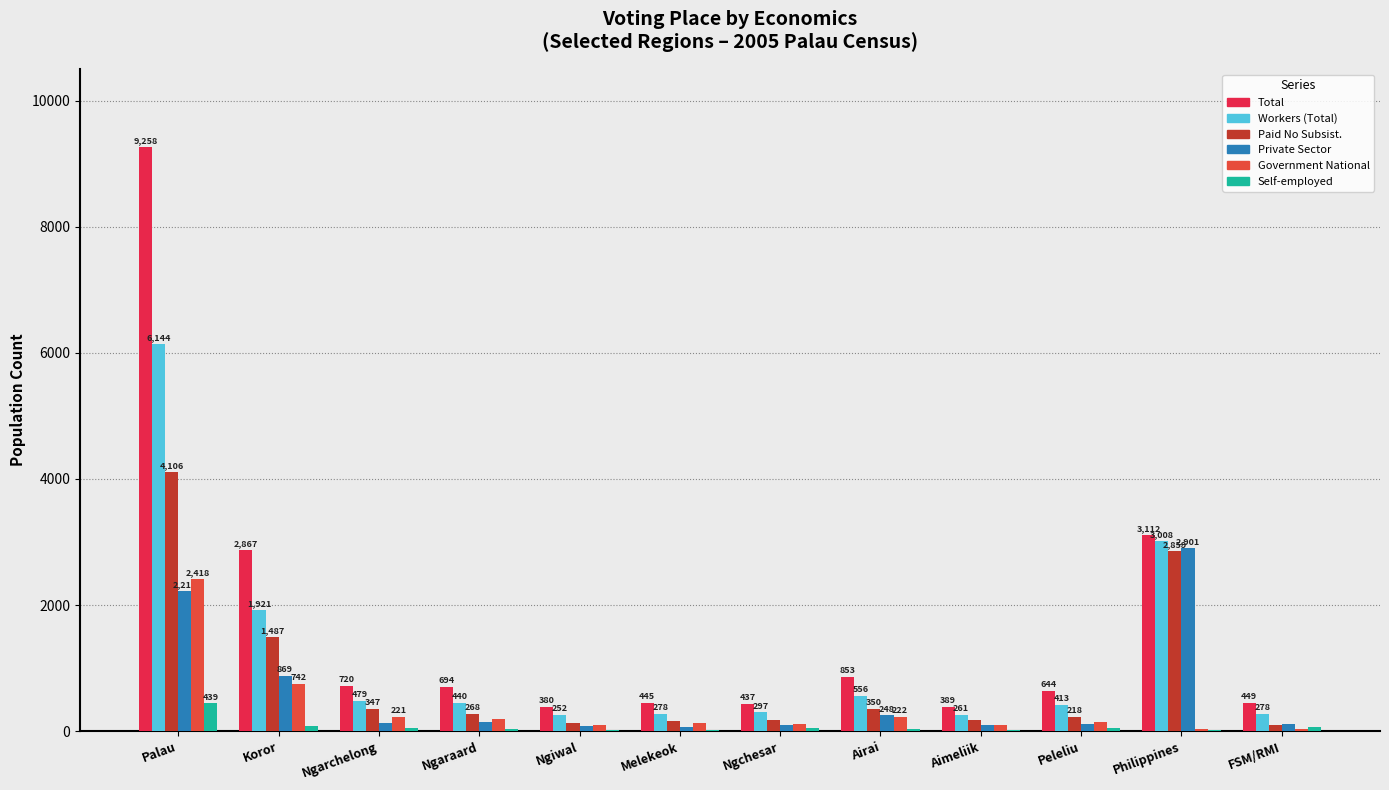

Which category has the highest value in the Private Sector series?

Philippines